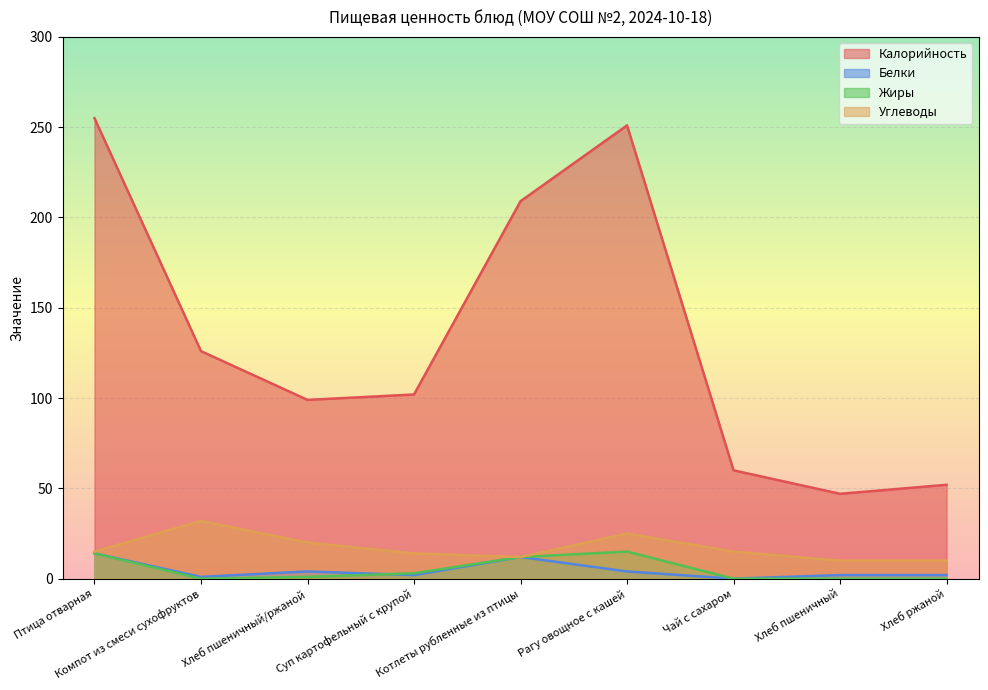

How many values in the Углеводы series exceed 15?

3